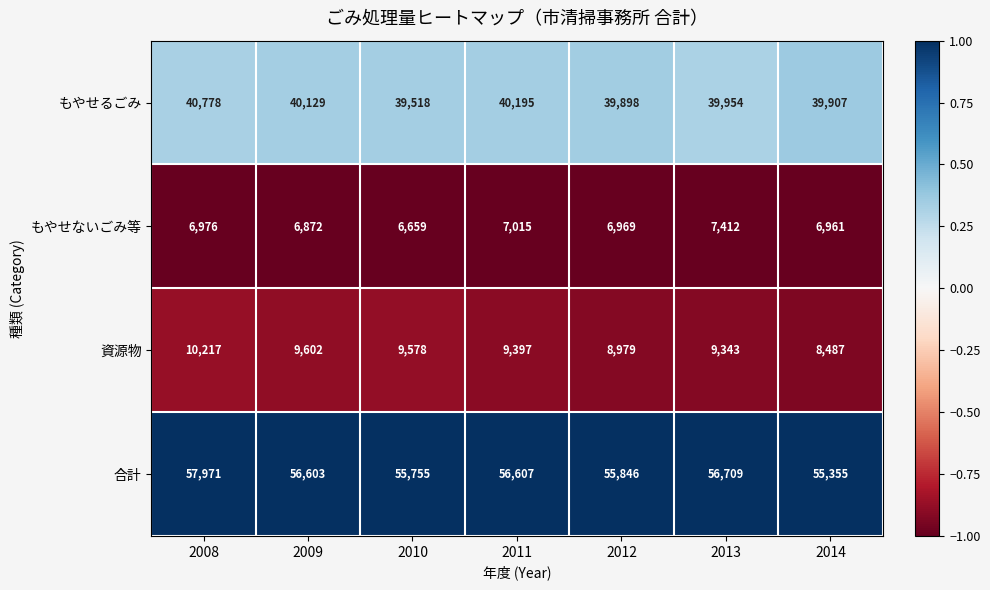

At which category does the chart reach its peak across all series?

2008